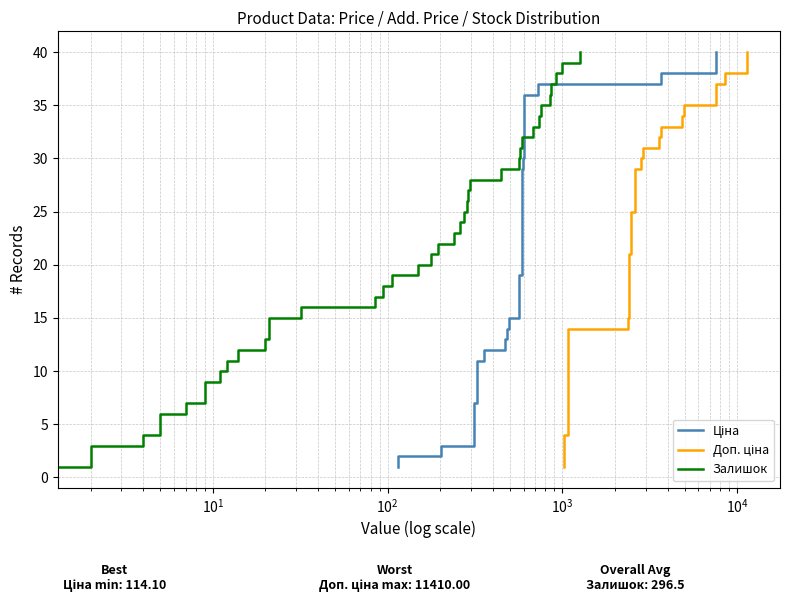

How many data points in Ціна are less than 21?

20